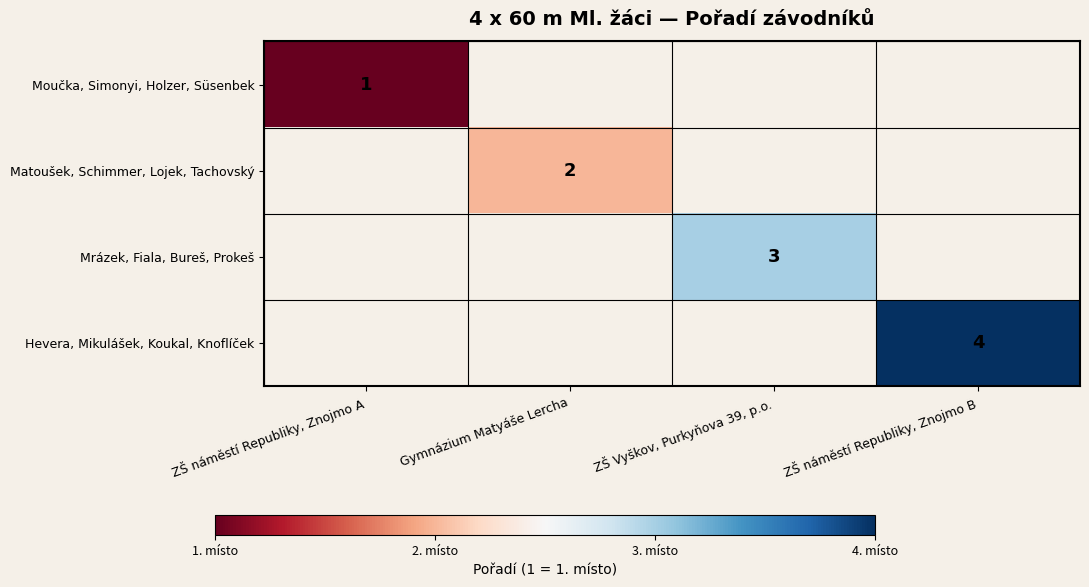

The Matoušek, Schimmer, Lojek, Tachovský series shows 1 at Gymnázium Matyáše Lercha. True or false?

False